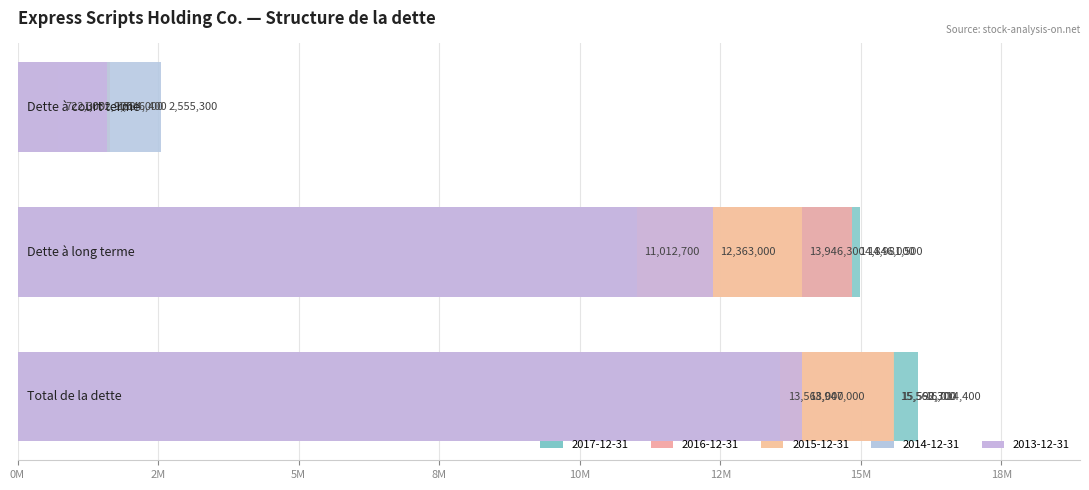

At Dette à court terme, list the series in order from smallest to largest.

2016-12-31, 2017-12-31, 2013-12-31, 2015-12-31, 2014-12-31